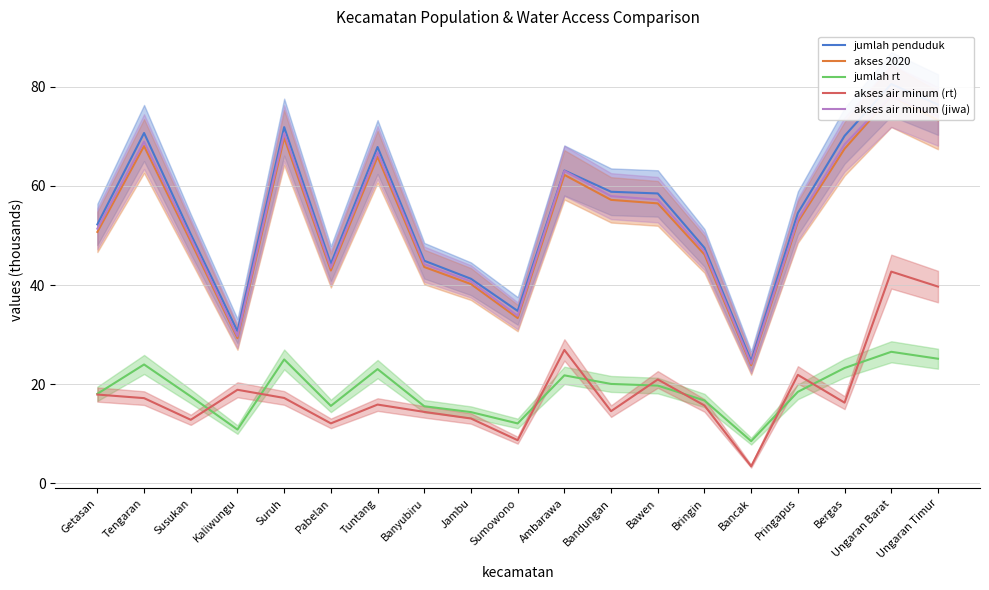

Read the akses air minum (rt) value at Ungaran Barat.

42.7